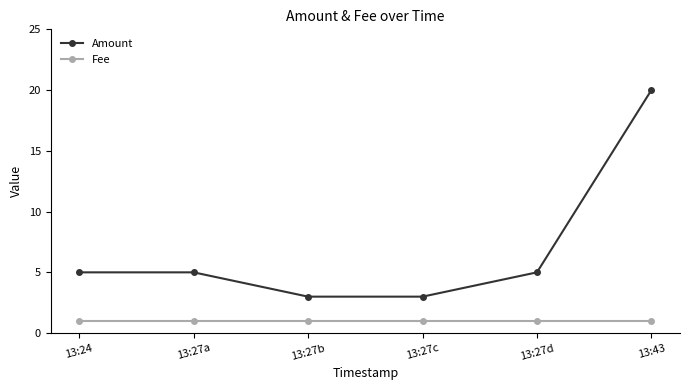

What is the value of the Amount point at the 1st from the left?

5